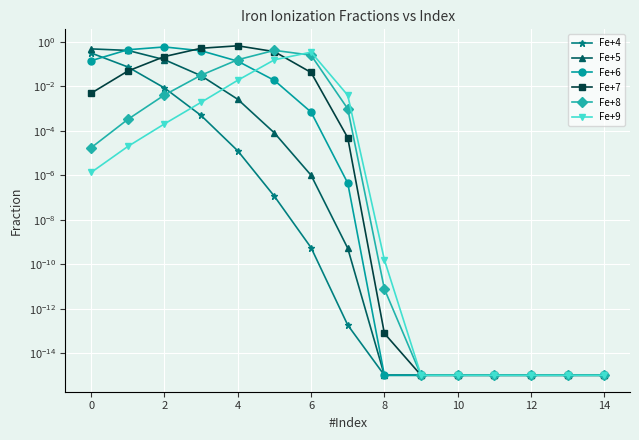

Is it true that Fe+8 equals 0.0 at 2?

True